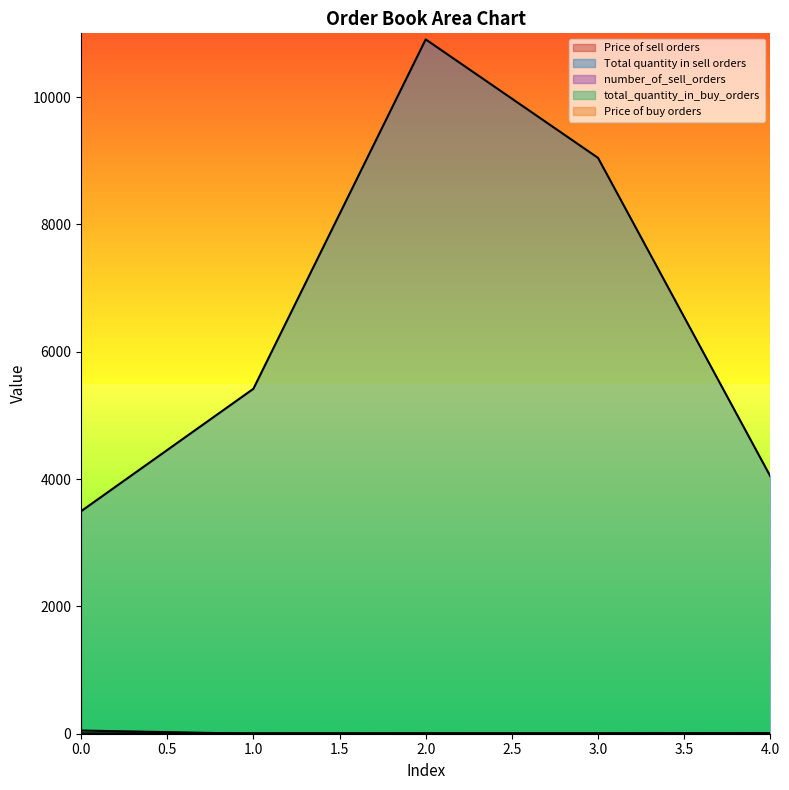

Read the number_of_sell_orders value at 1.0.

3.0